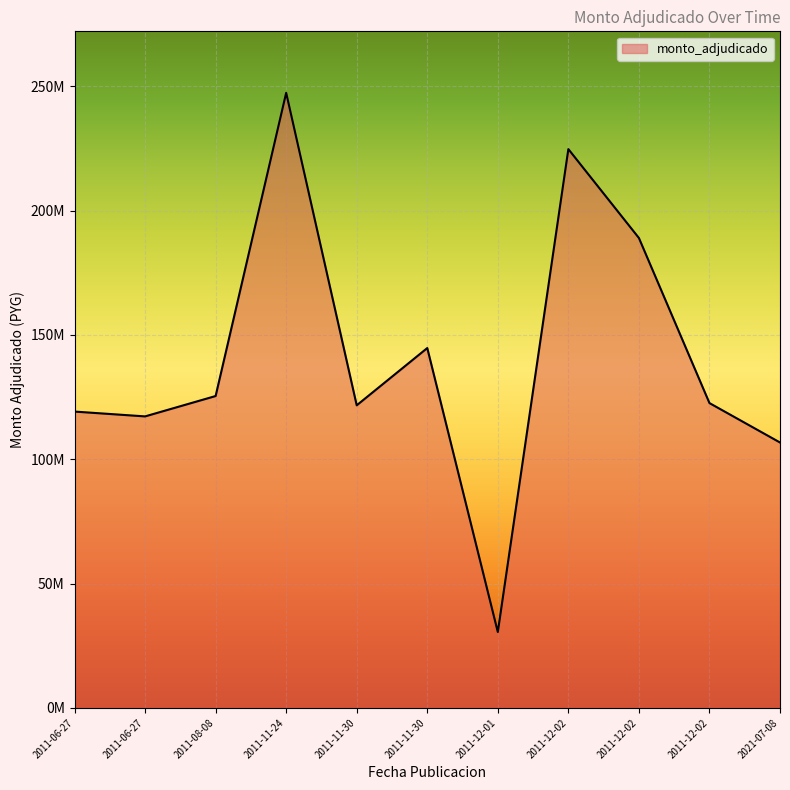

Is this an area chart (filled region under the line)?

Yes